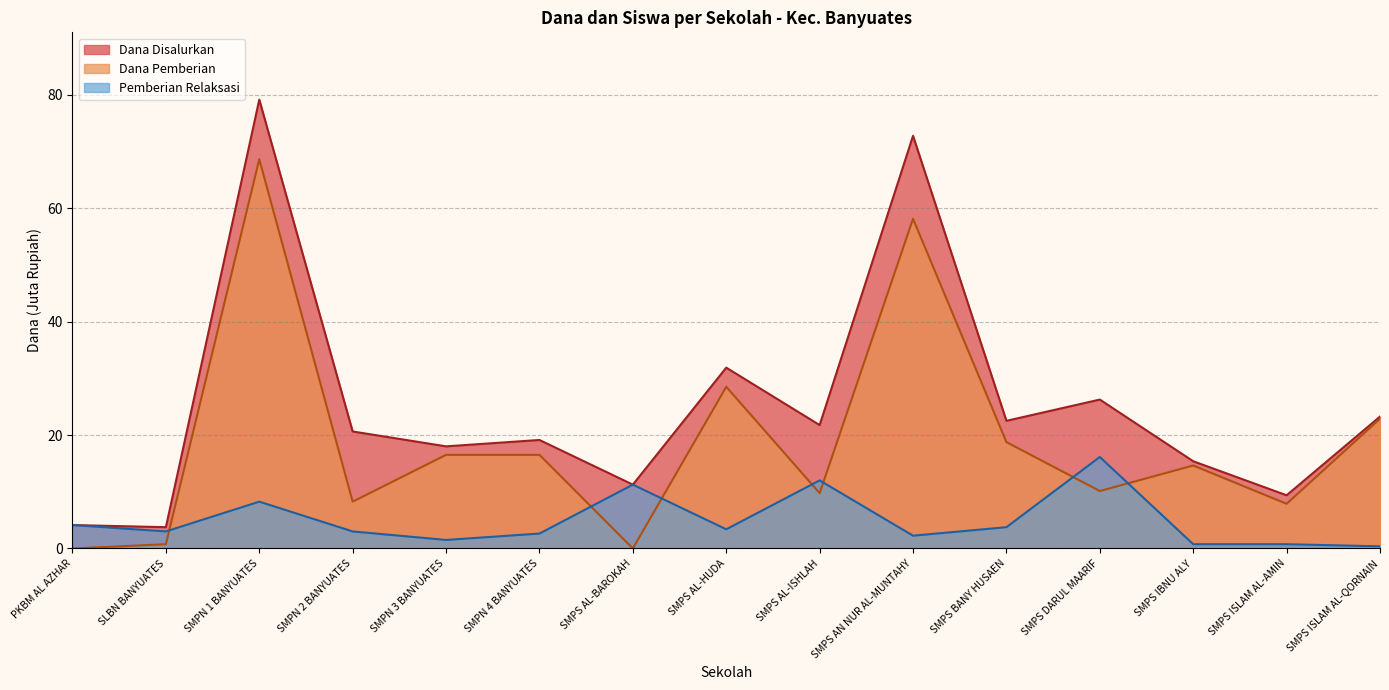

What are all the series names shown in the legend?

Dana Disalurkan, Dana Pemberian, Pemberian Relaksasi